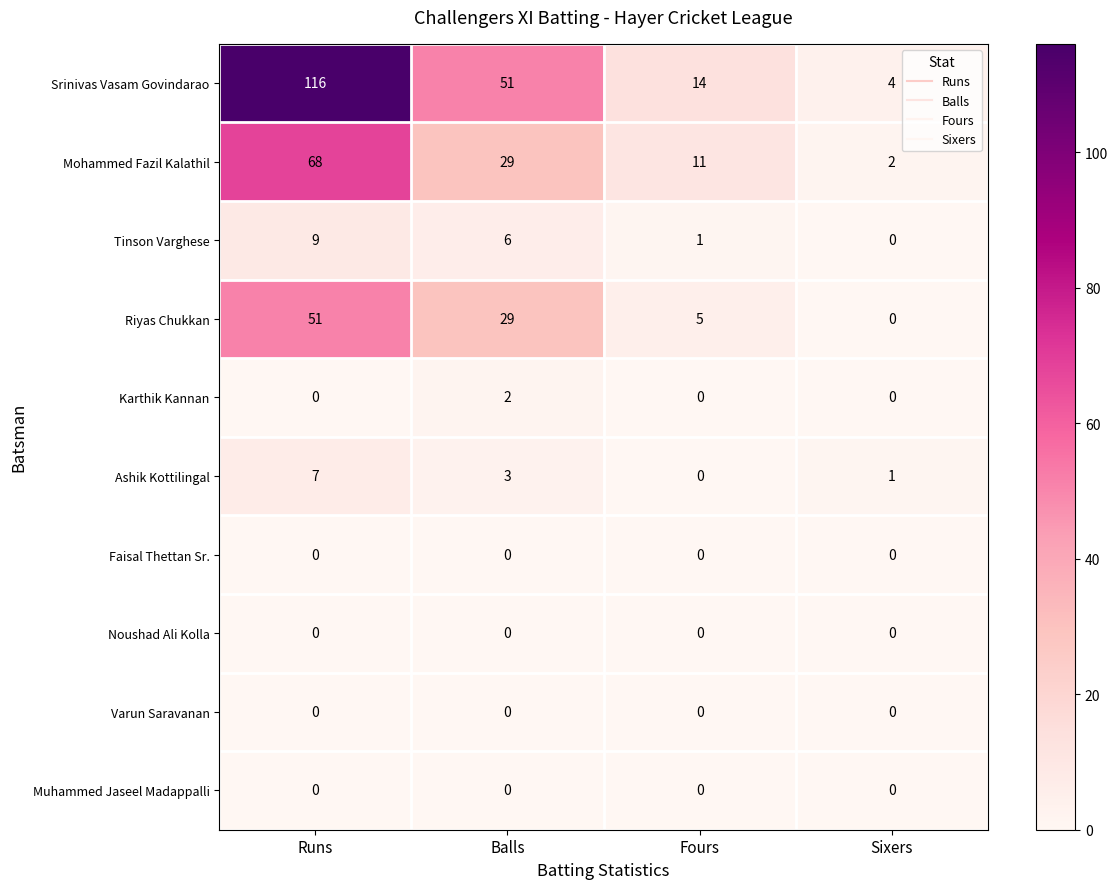

Which category has the highest value in the Mohammed Fazil Kalathil series?

Runs